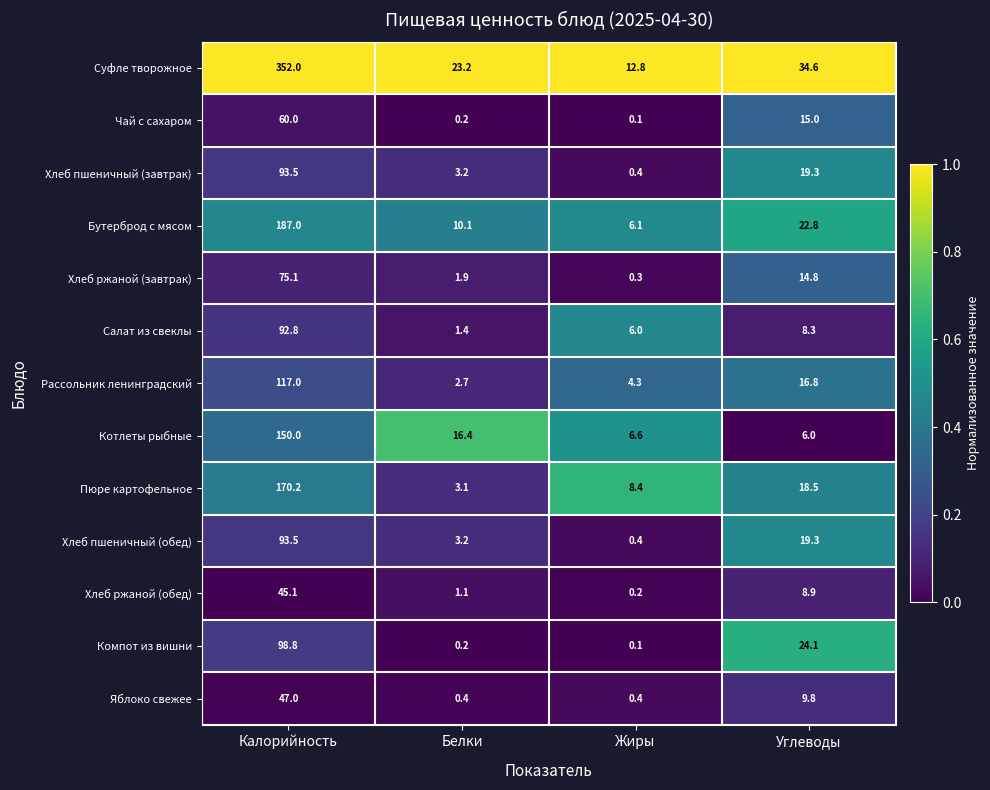

Rank the categories by Компот из вишни value from highest to lowest.

Калорийность, Углеводы, Белки, Жиры